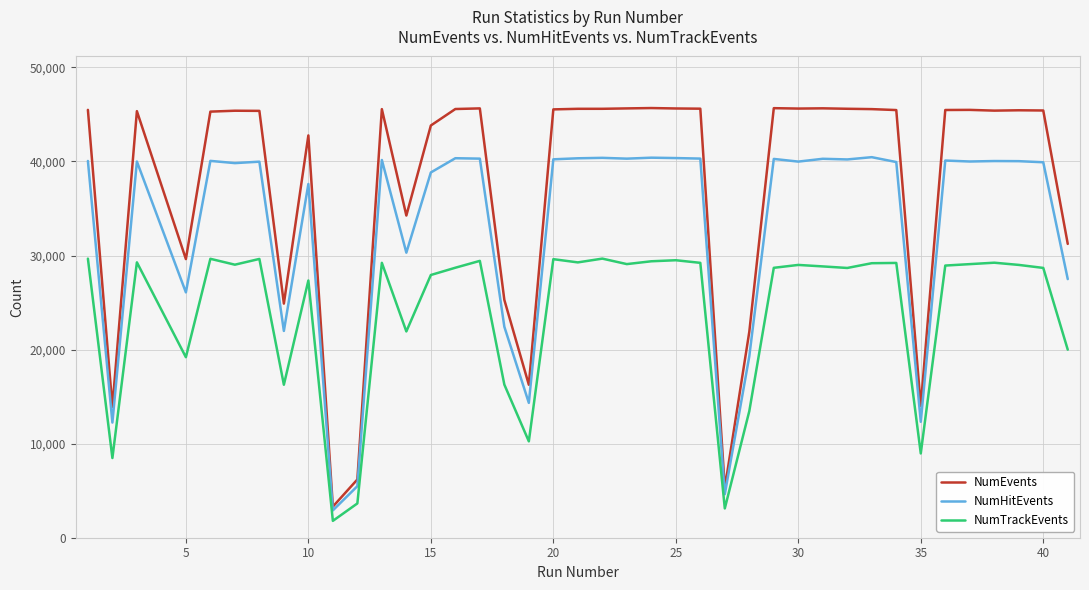

Which series has the largest total across all categories?

NumEvents